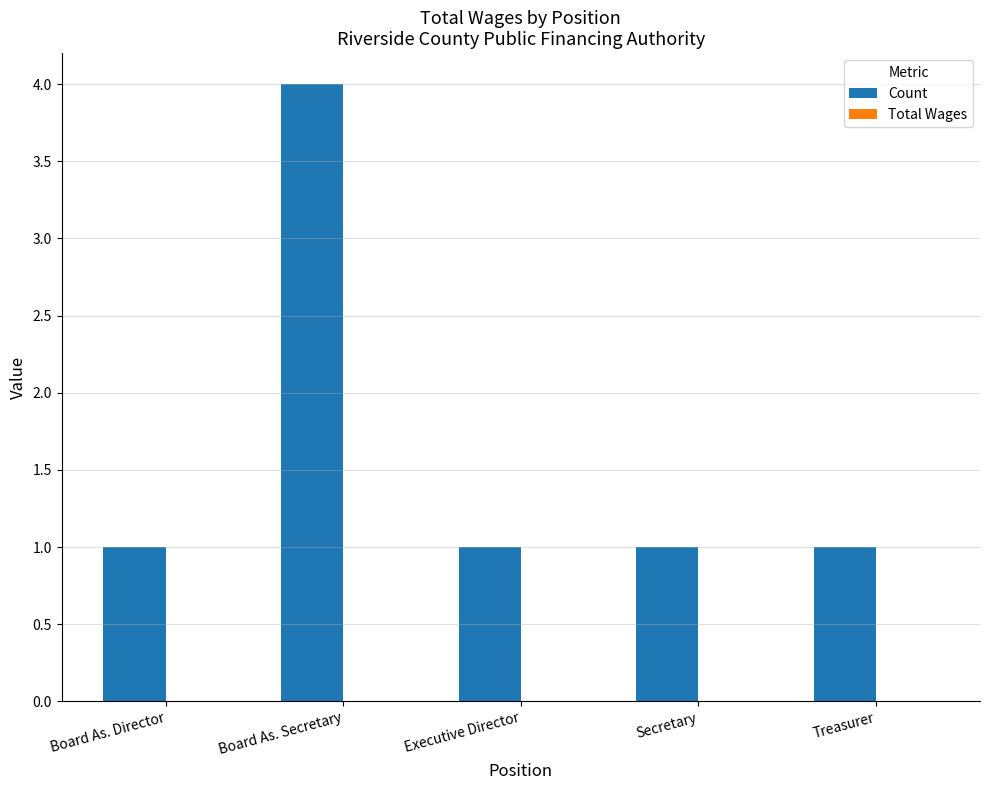

Count the number of categories in the chart.

5